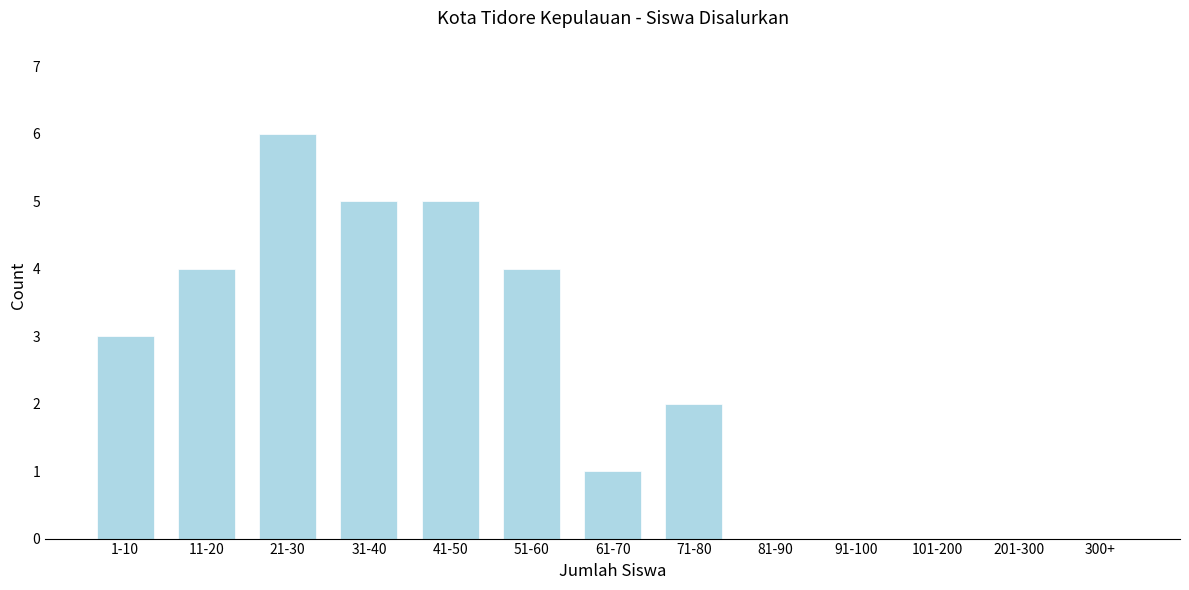

Reading right to left, transcribe all the data shown in this chart.

300+=0	201-300=0	101-200=0	91-100=0	81-90=0	71-80=2	61-70=1	51-60=4	41-50=5	31-40=5	21-30=6	11-20=4	1-10=3